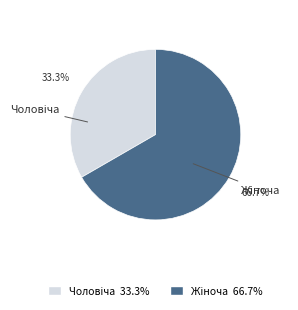

How many segments does this pie chart have?

2